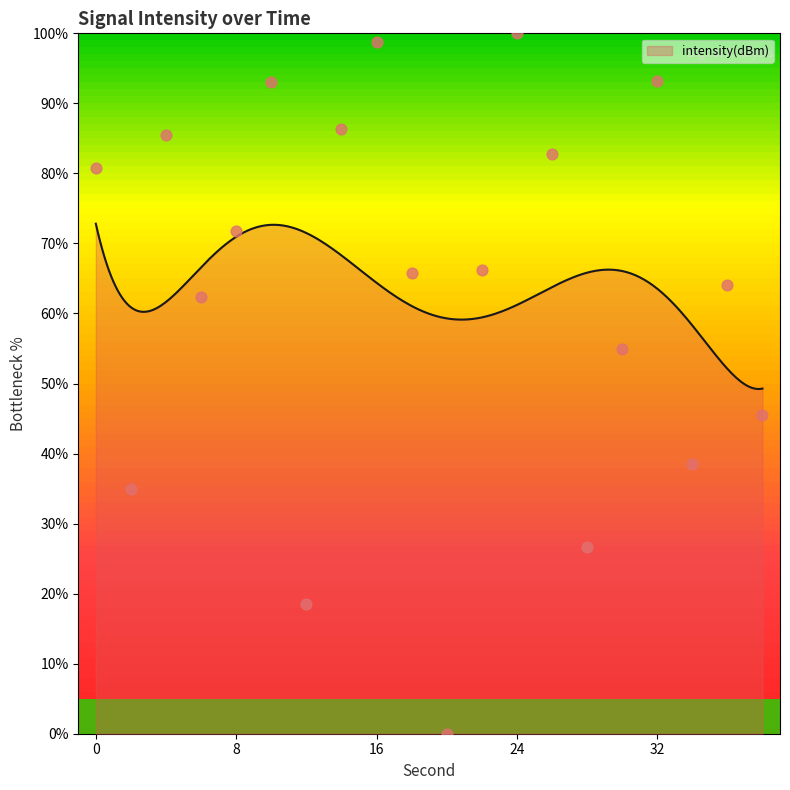

Which has a higher value, 34 or 14?

14